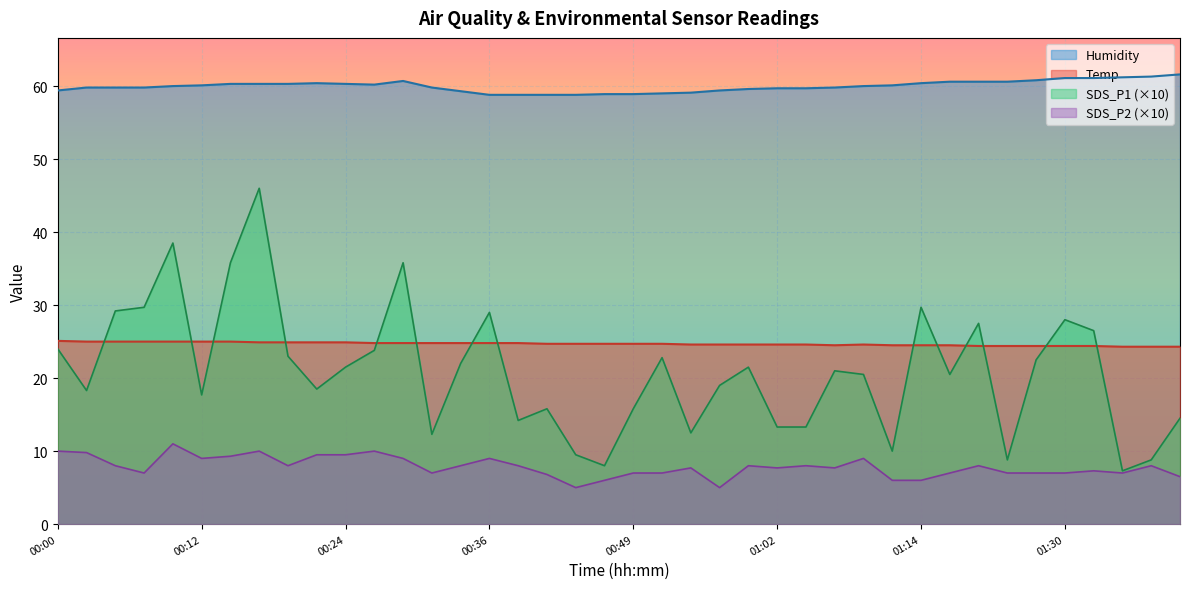

Between 01:30 and 01:35, which series saw the biggest shift?

SDS_P1